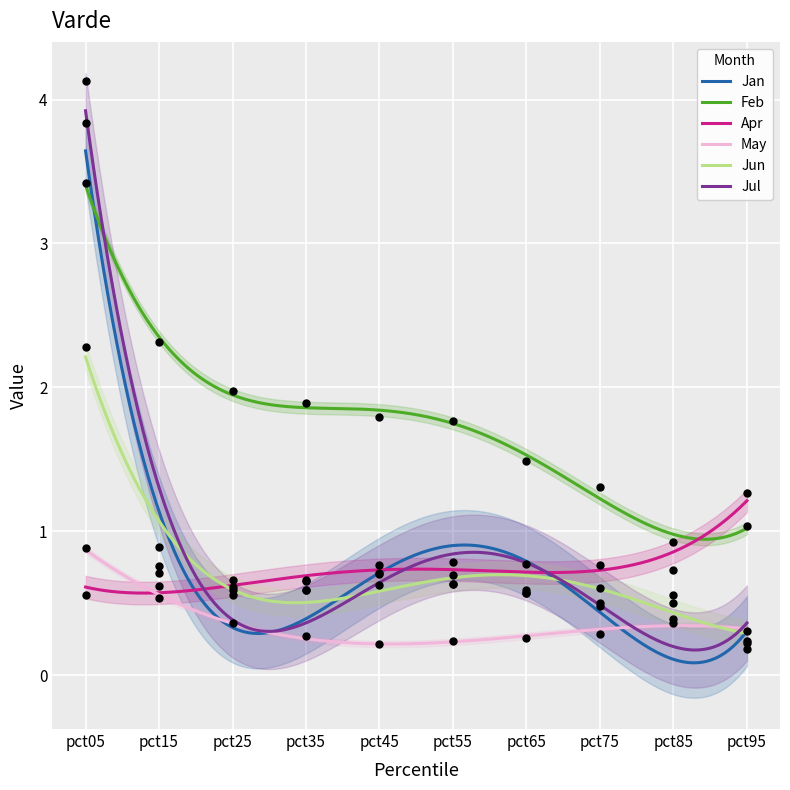

At how many categories does at least one series exceed 3?

1